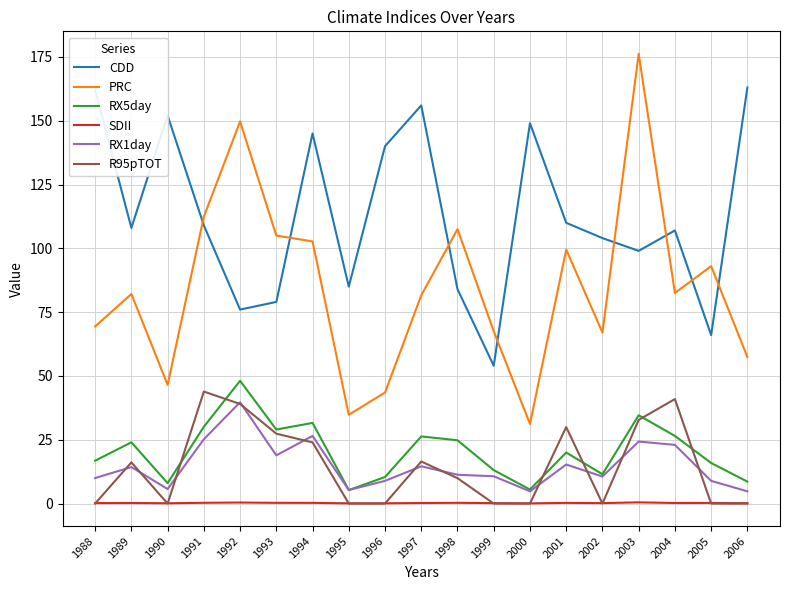

Rank the series at 2001 from lowest to highest value.

SDII, RX1day, RX5day, R95pTOT, PRC, CDD